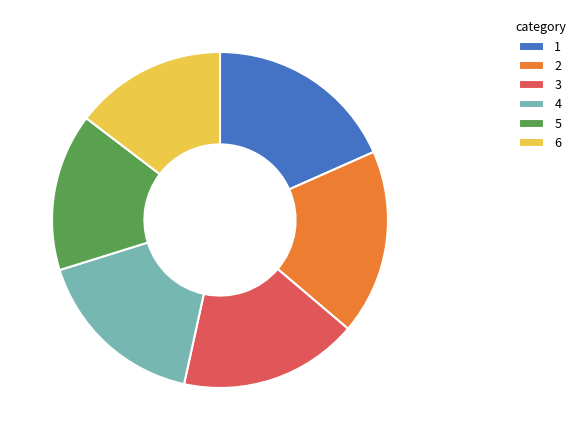

Approximately how many times larger is the value at 3 compared to 1?

0.9